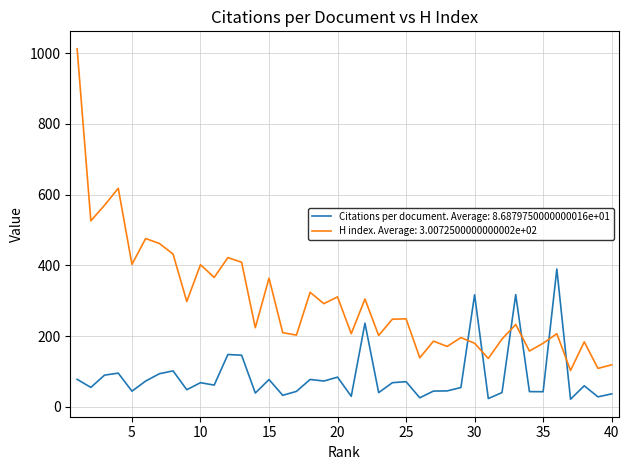

Which series has the largest total across all categories?

H index. Average: 3.0072500000000002e+02